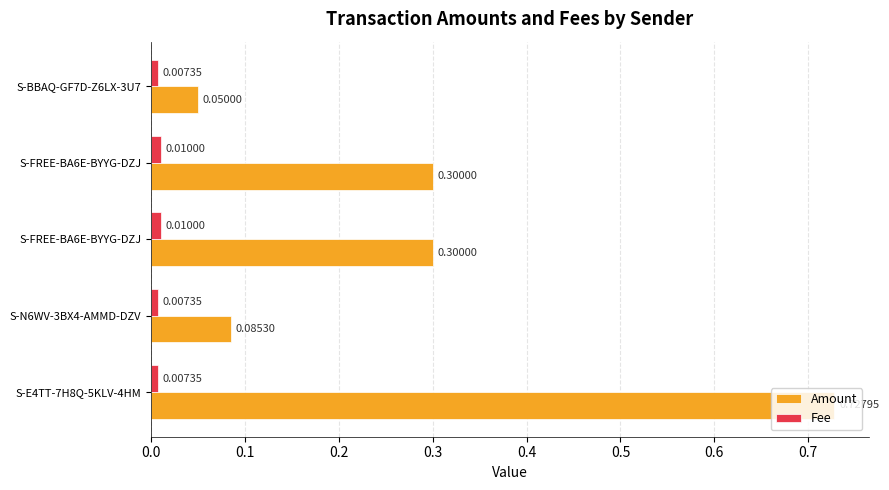

How many categories are shown in the chart?

5